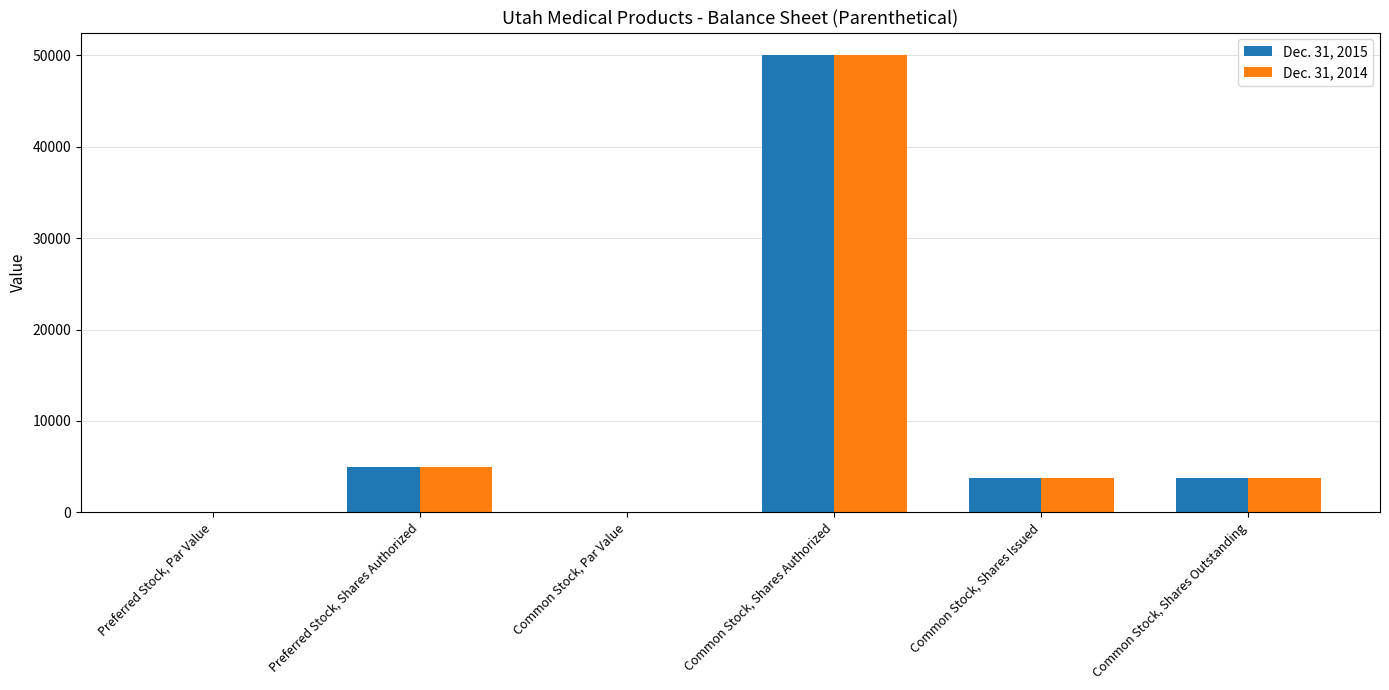

Which series changed the most between Common Stock, Shares Authorized and Common Stock, Shares Issued?

Dec. 31, 2014